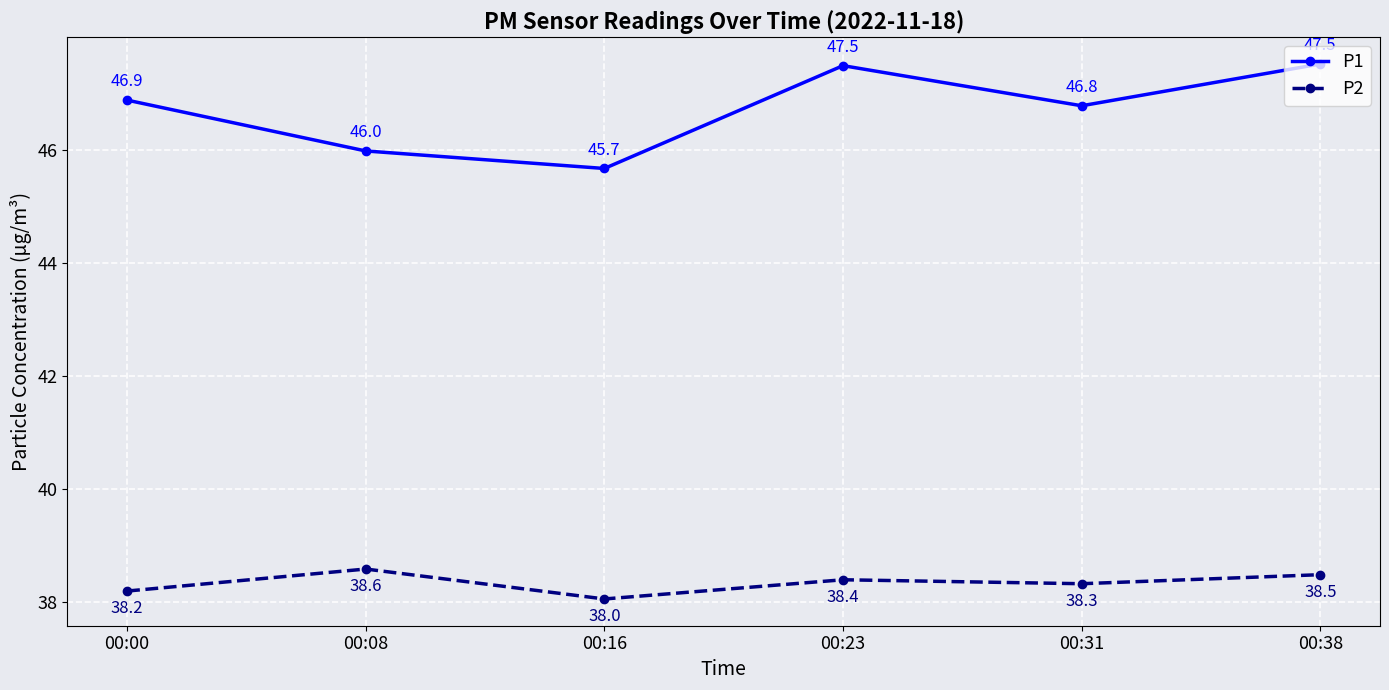

How many values in the P1 series are below 46?

2